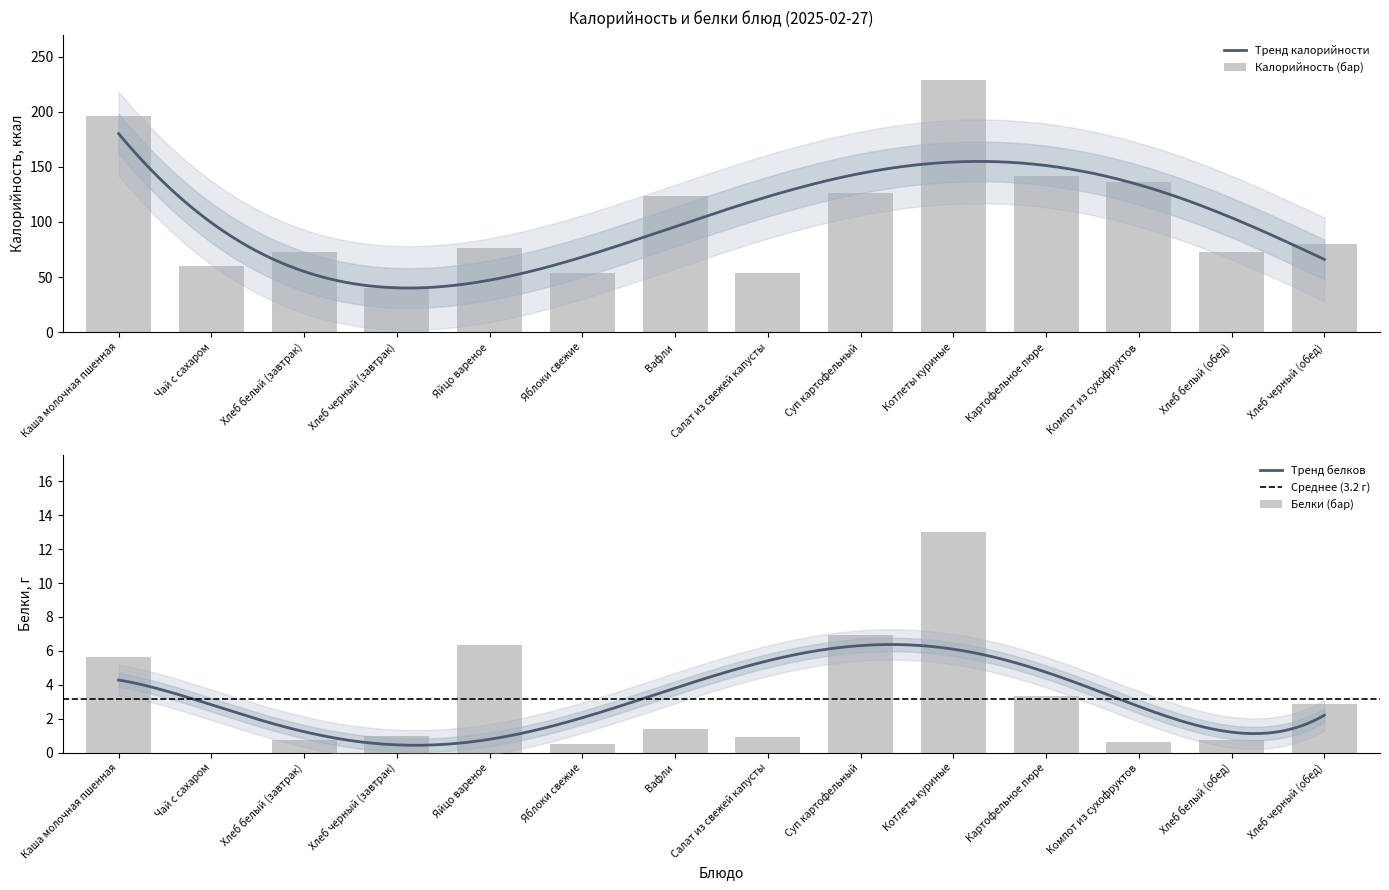

At which label does Калорийность reach its peak?

Котлеты куриные